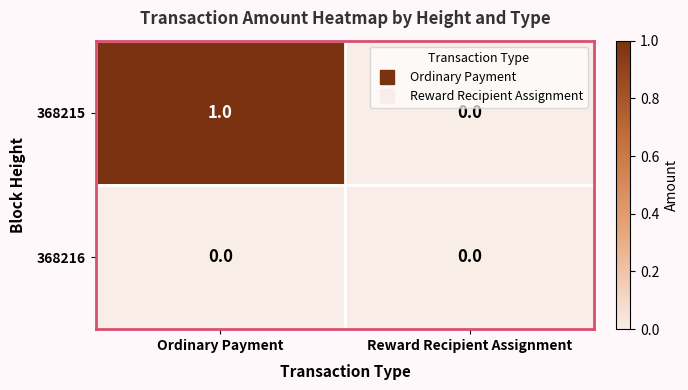

Rank the series by their average value, from lowest to highest.

368216, 368215